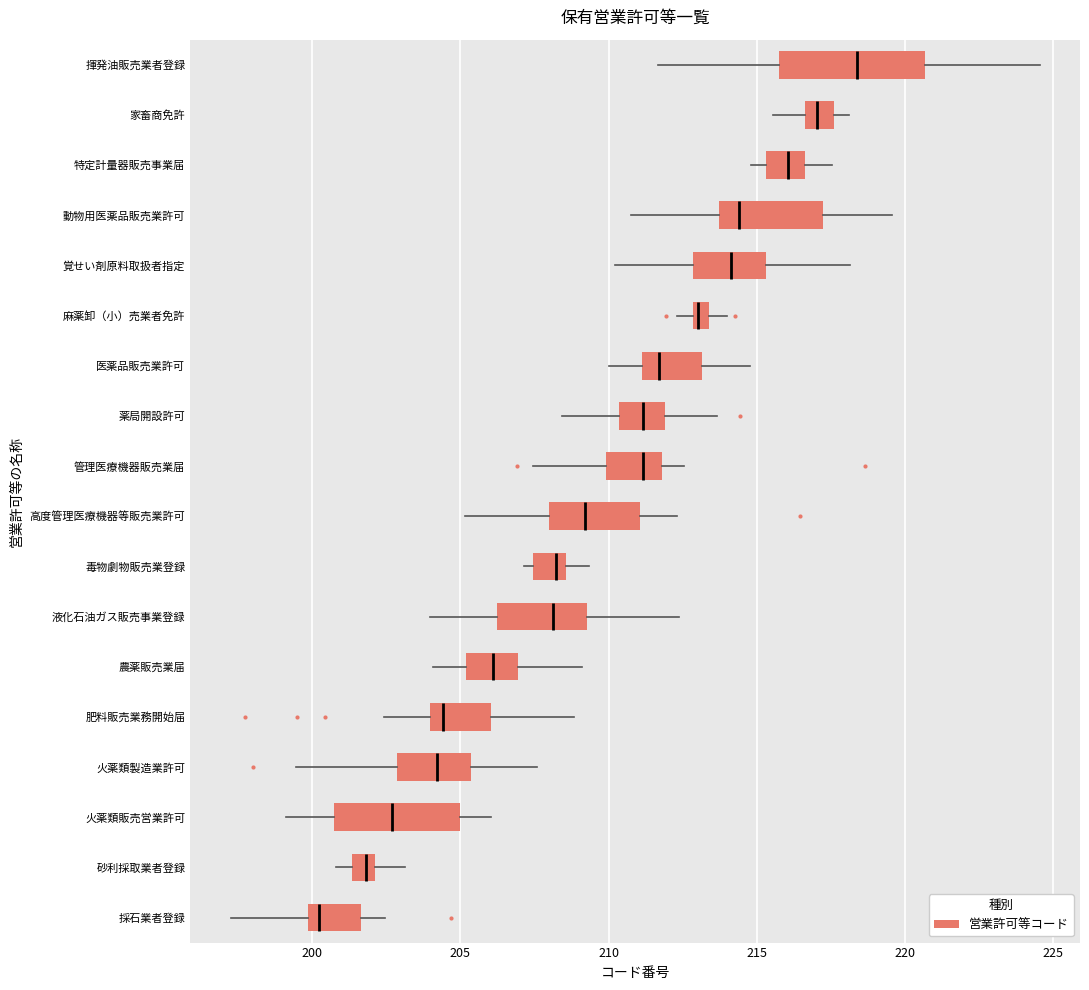

Which box has the furthest to the left median line?

採石業者登録